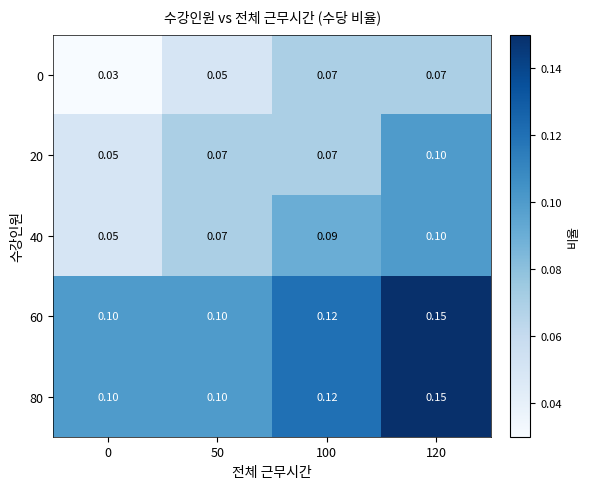

Is the value of 60 at 0 greater than the value of 40 at 50?

Yes